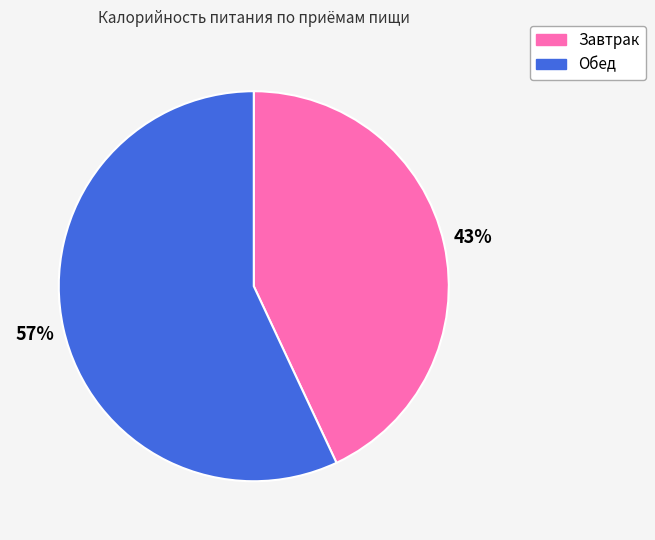

Rank the categories by value from highest to lowest.

Обед, Завтрак